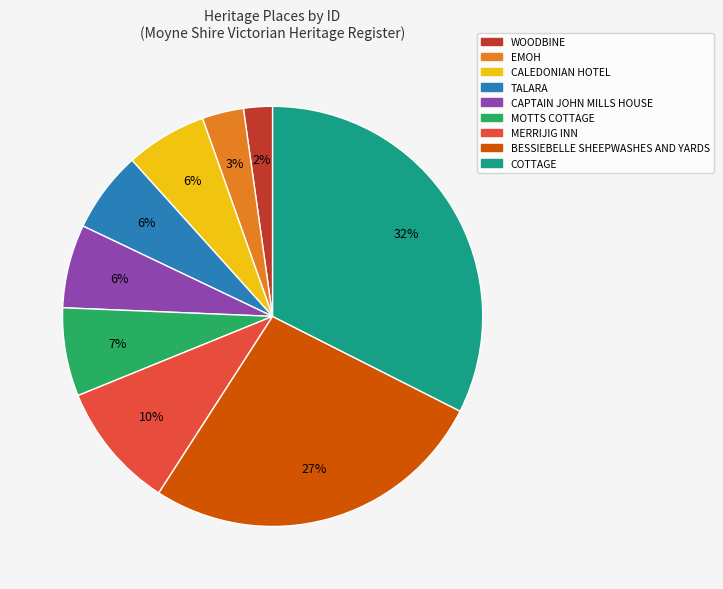

Count the number of slices in the pie.

9